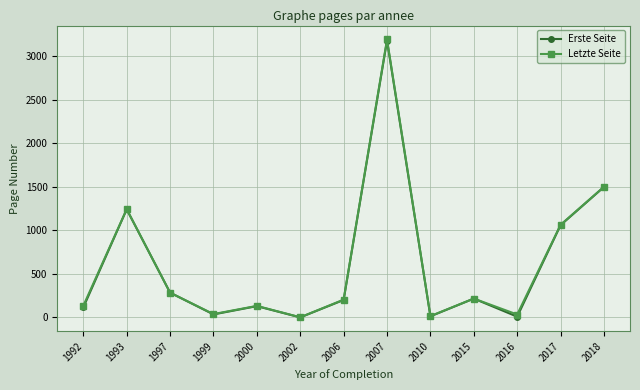

What is the maximum value for Letzte Seite?

3195